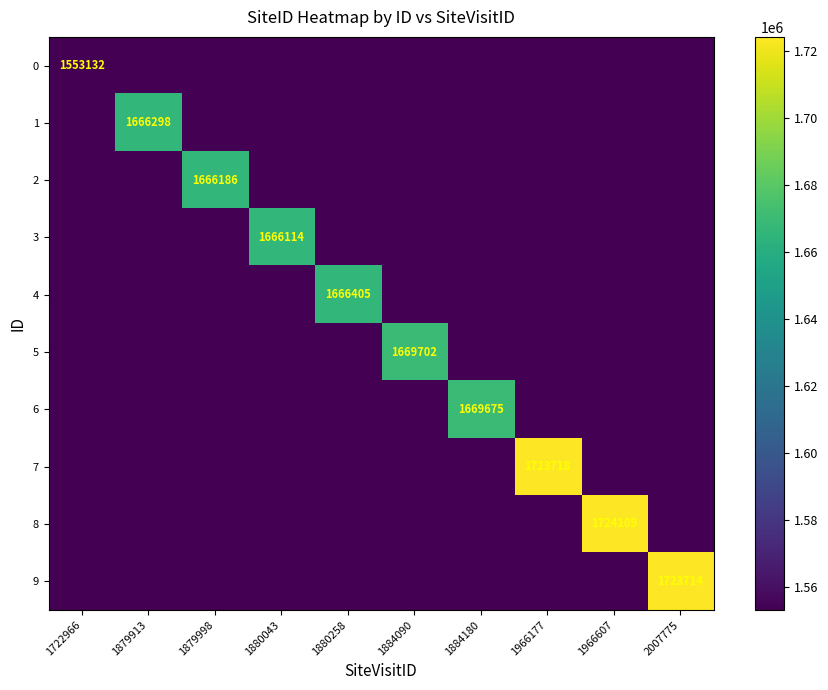

Which has a higher value, 1884090 or 1880258?

1884090